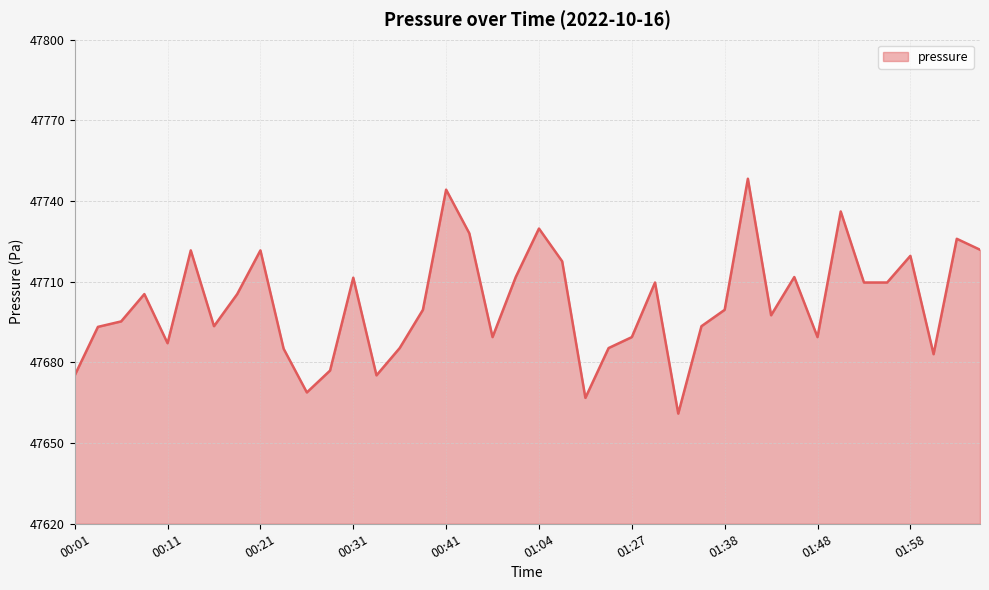

How many lines are shown in the chart?

1